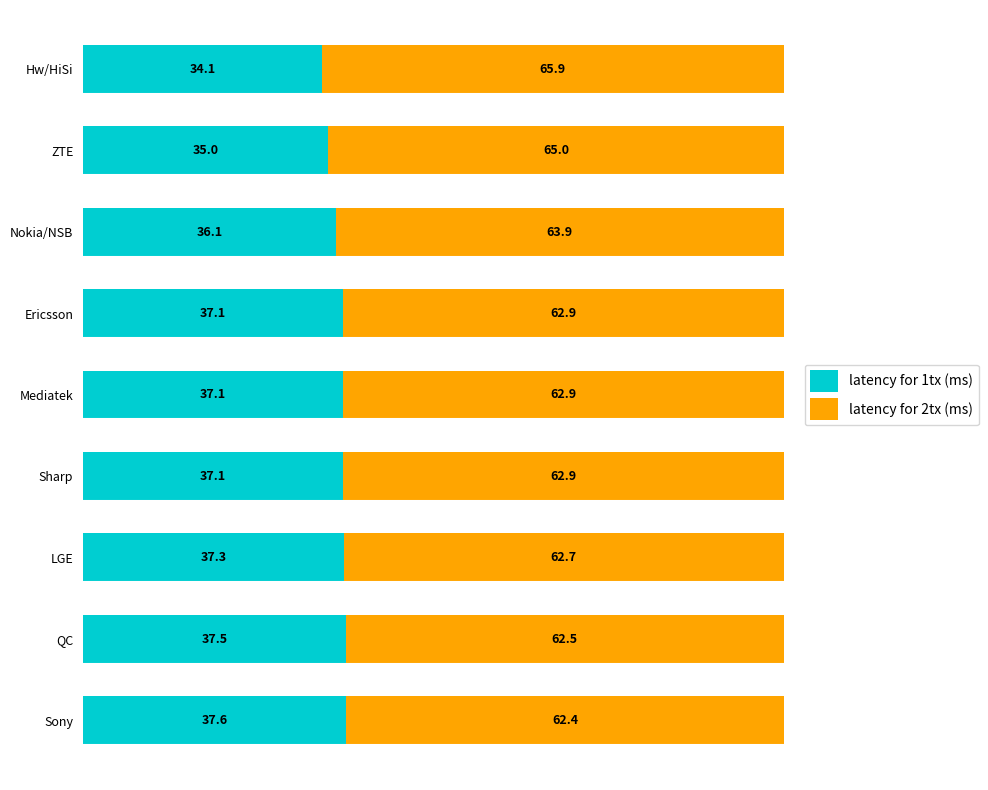

What is the difference between the maximum and second lowest values in the latency for 1tx (ms) series?

2.6